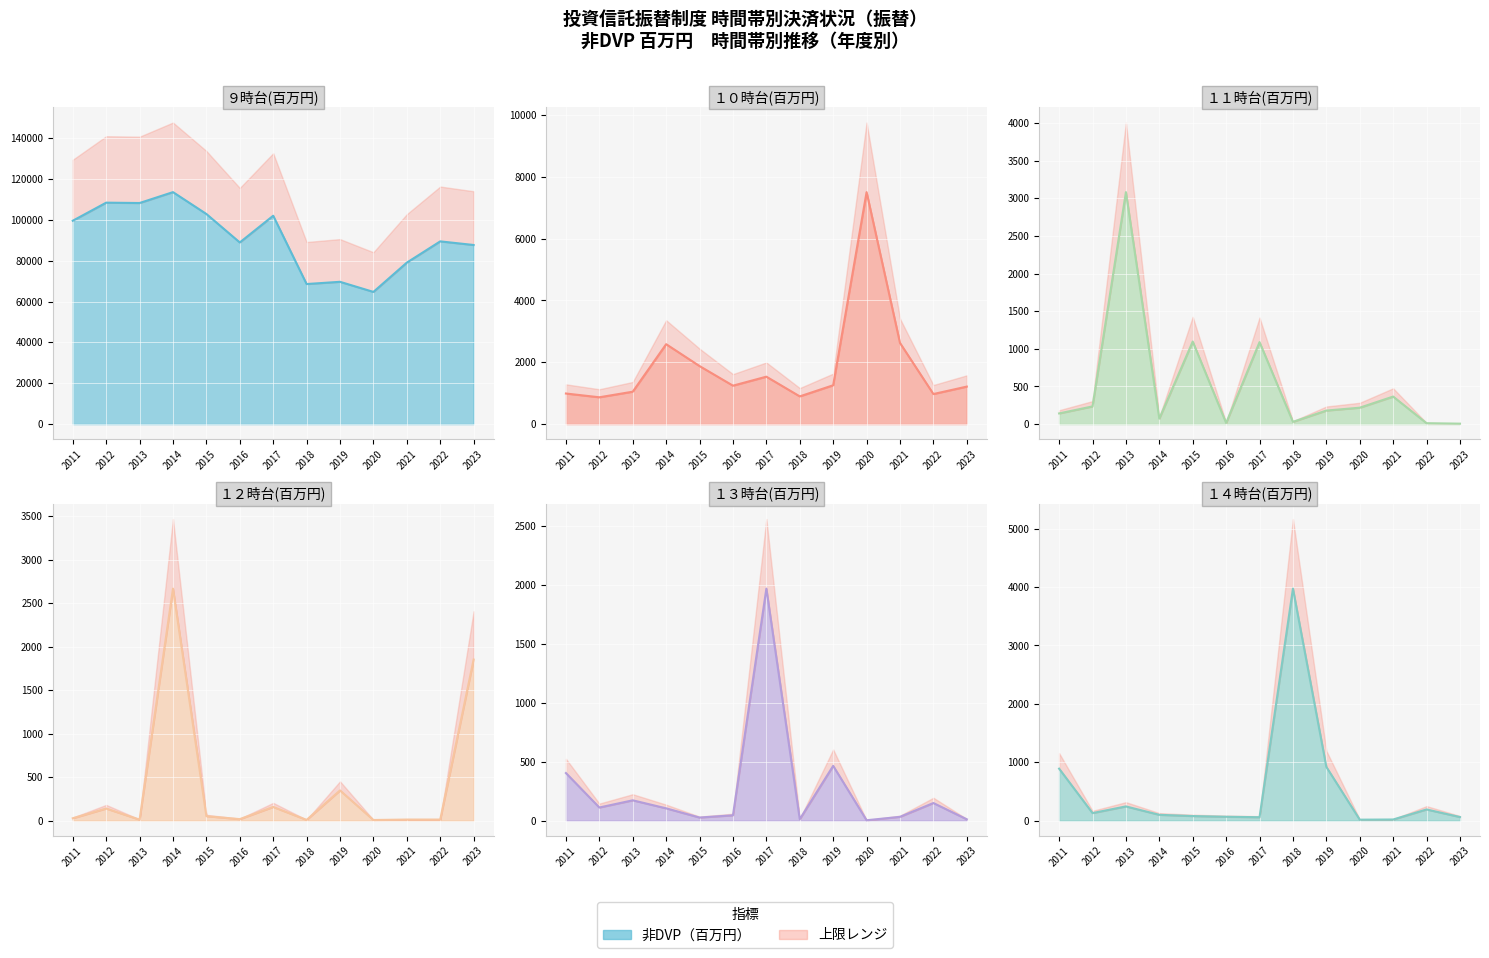

Rank the categories by １１時台(百万円) value from highest to lowest.

2013, 2015, 2017, 2021, 2012, 2020, 2019, 2011, 2014, 2018, 2016, 2022, 2023